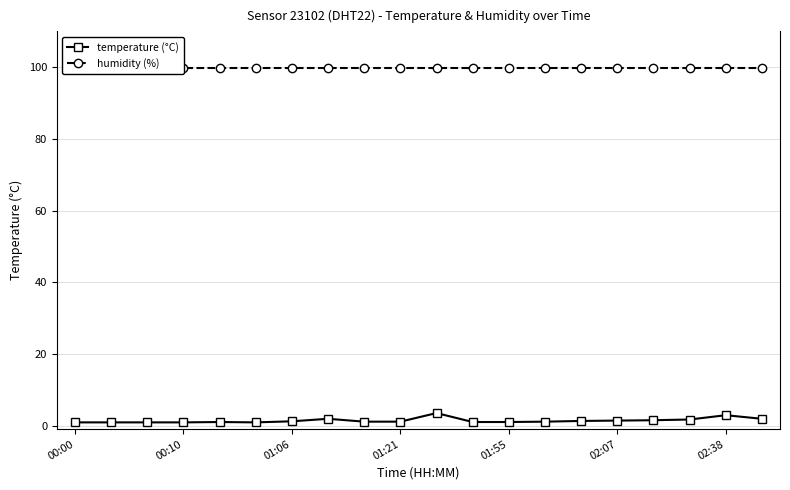

What is the sum of all temperature (°C) values?

28.1